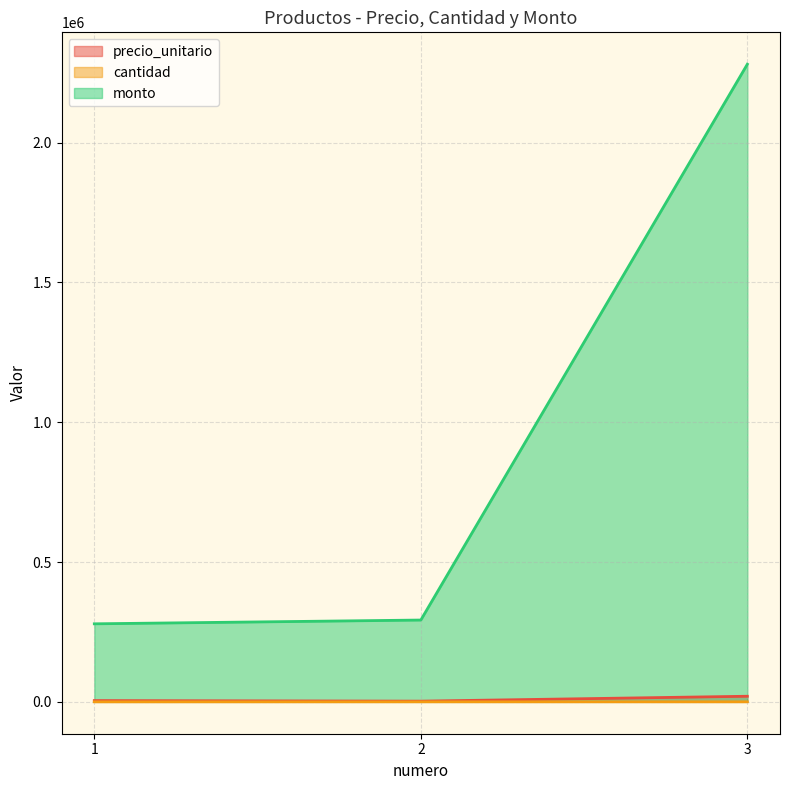

What is the difference between the highest and lowest values at 1?

278938